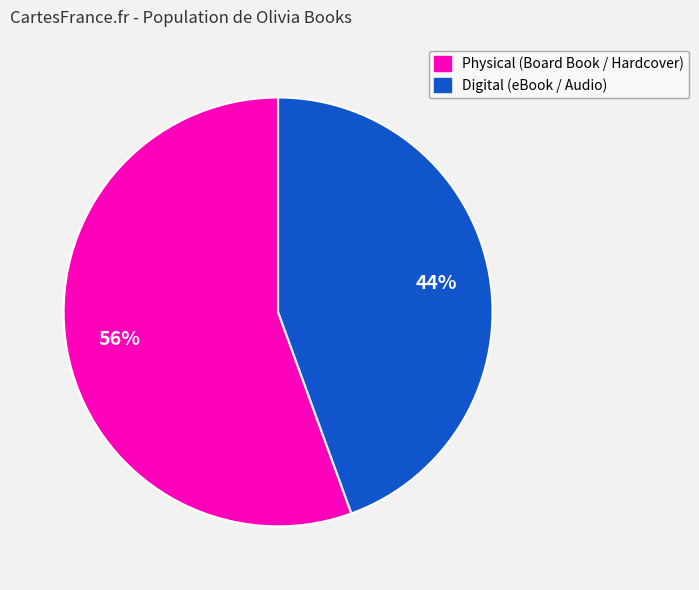

Count the number of slices in the pie.

2